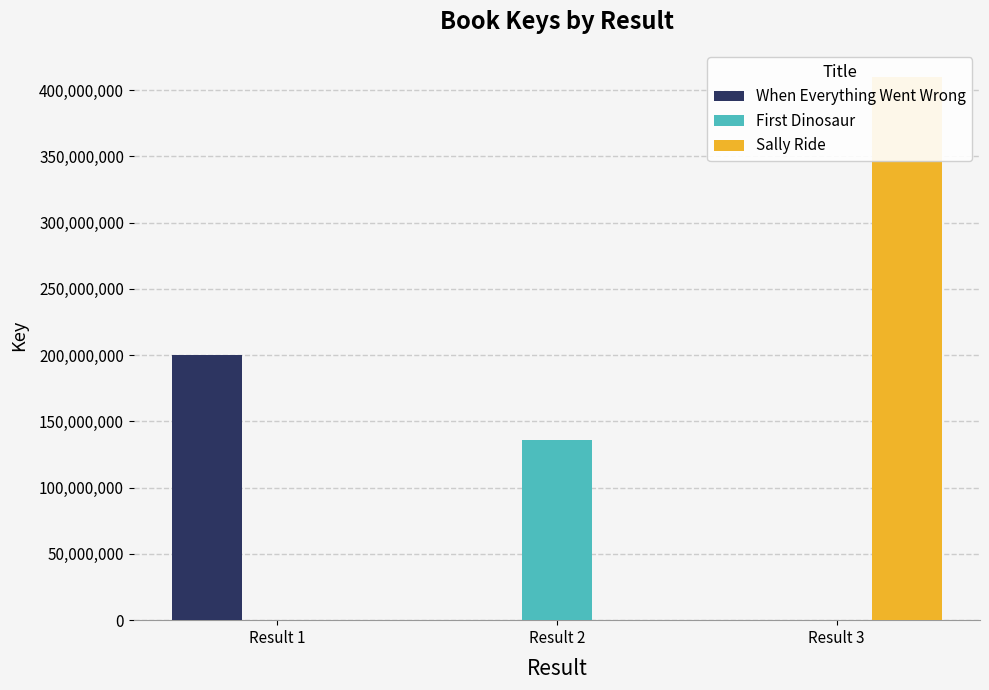

List the series in order of their overall mean, highest first.

Sally Ride, When Everything Went Wrong, First Dinosaur